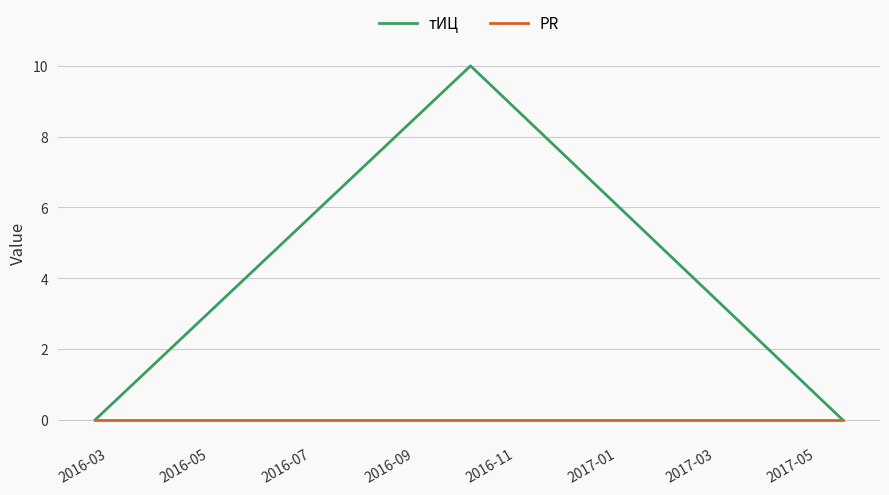

Which series has the widest spread of values?

тИЦ